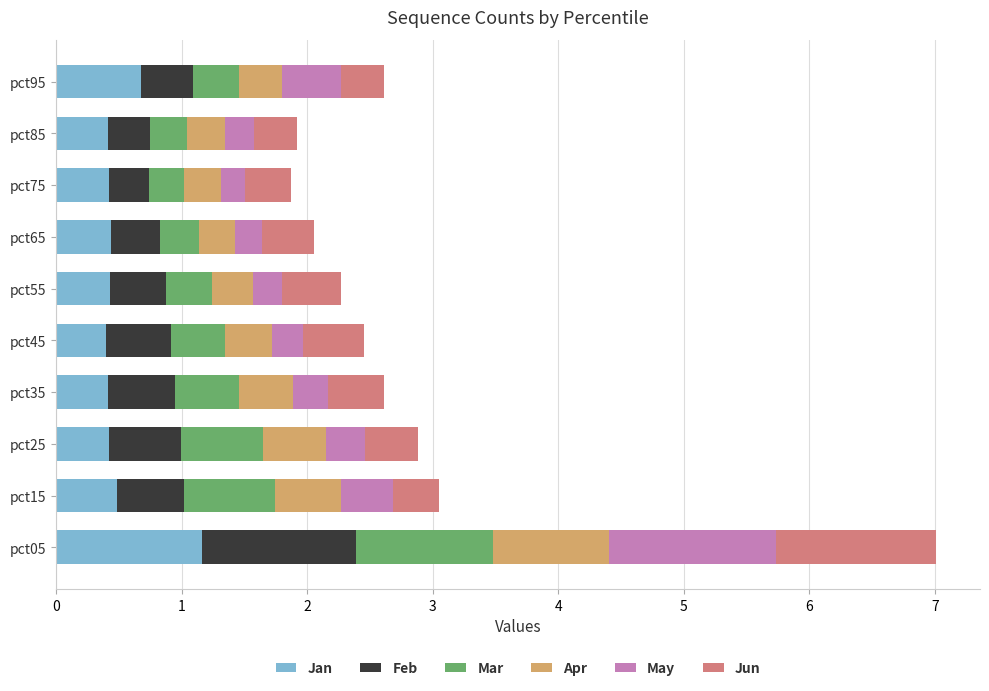

What is the total value across all series at pct25?

2.9